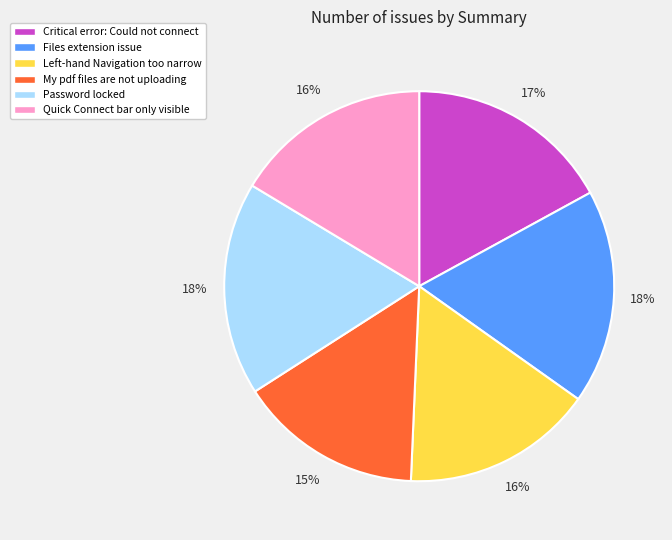

Is it true that Files extension issue is 18% of the pie?

True